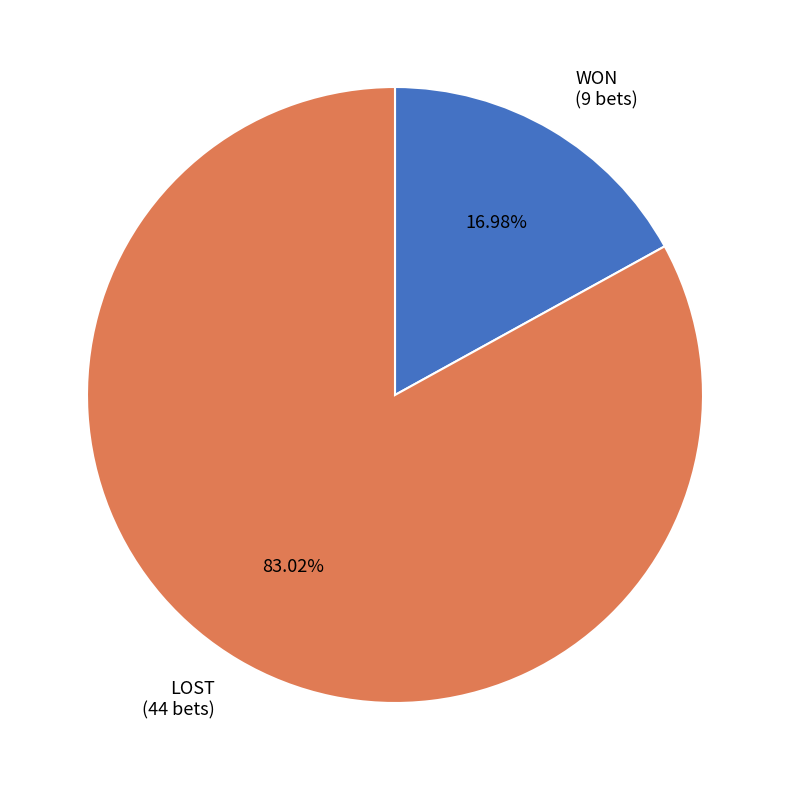

What percentage is NOT represented by LOST?

17.0%